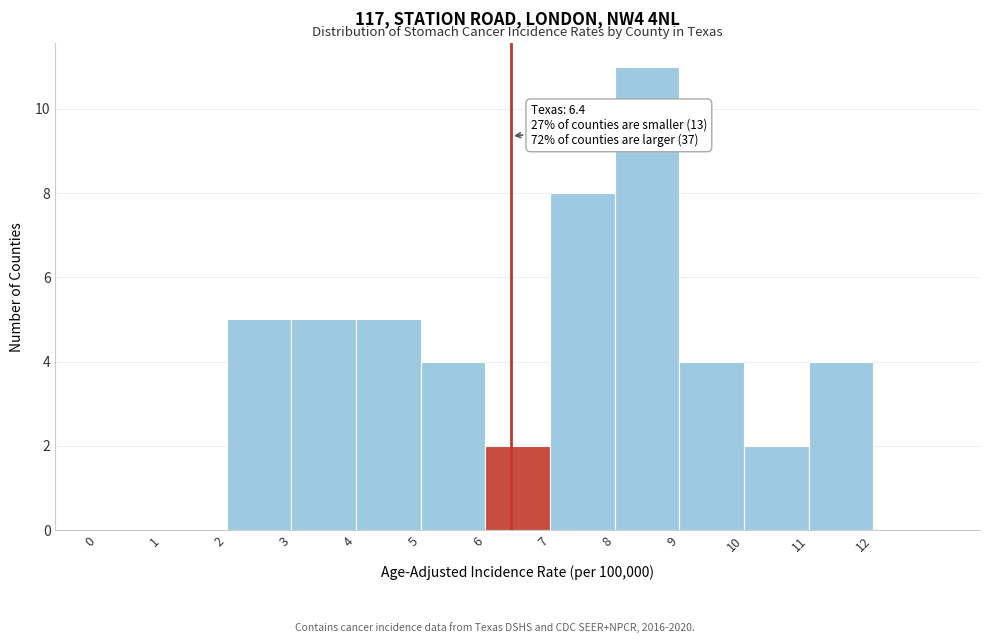

Which range on the x-axis has the tallest bar?

8 to 9